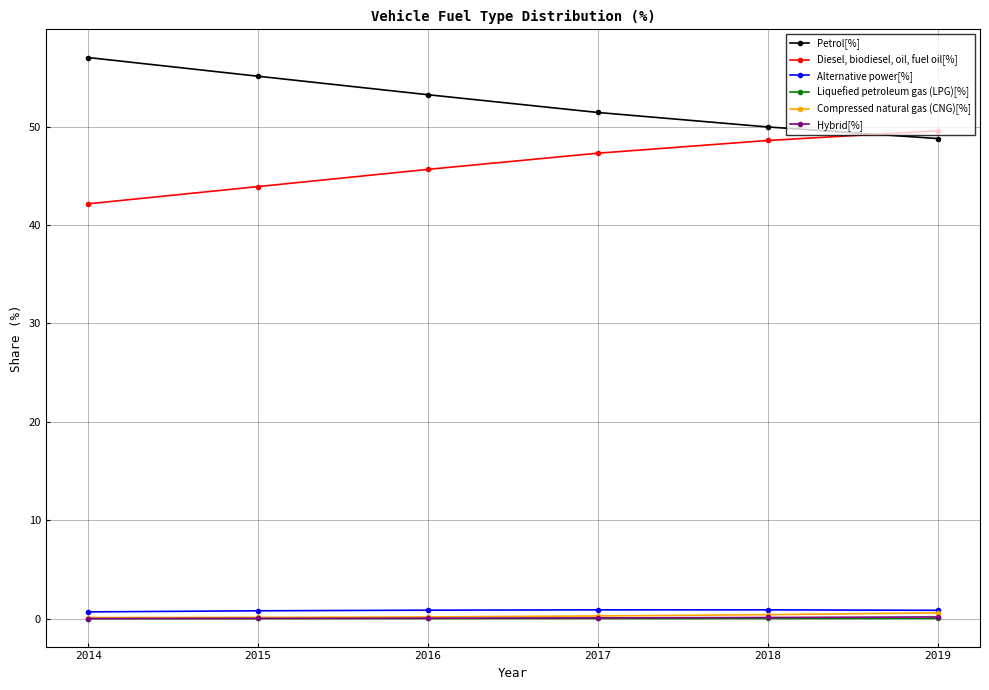

Is it true that Diesel, biodiesel, oil, fuel oil[%] equals 27.3 at 2018?

False